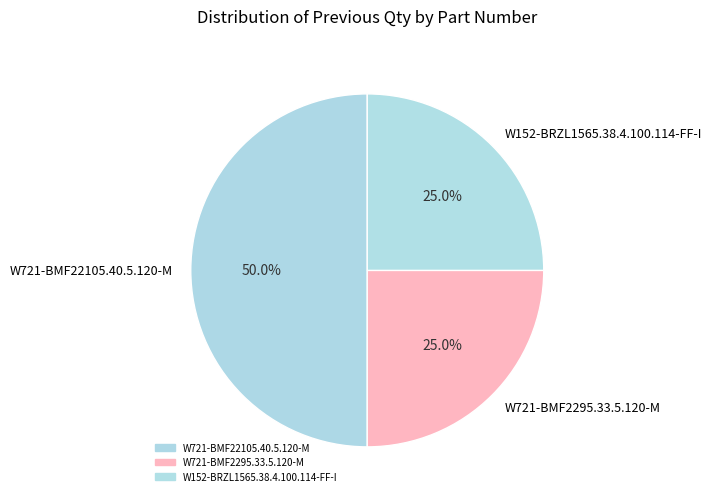

Does W721-BMF2295.33.5.120-M account for over 50% of the chart?

No